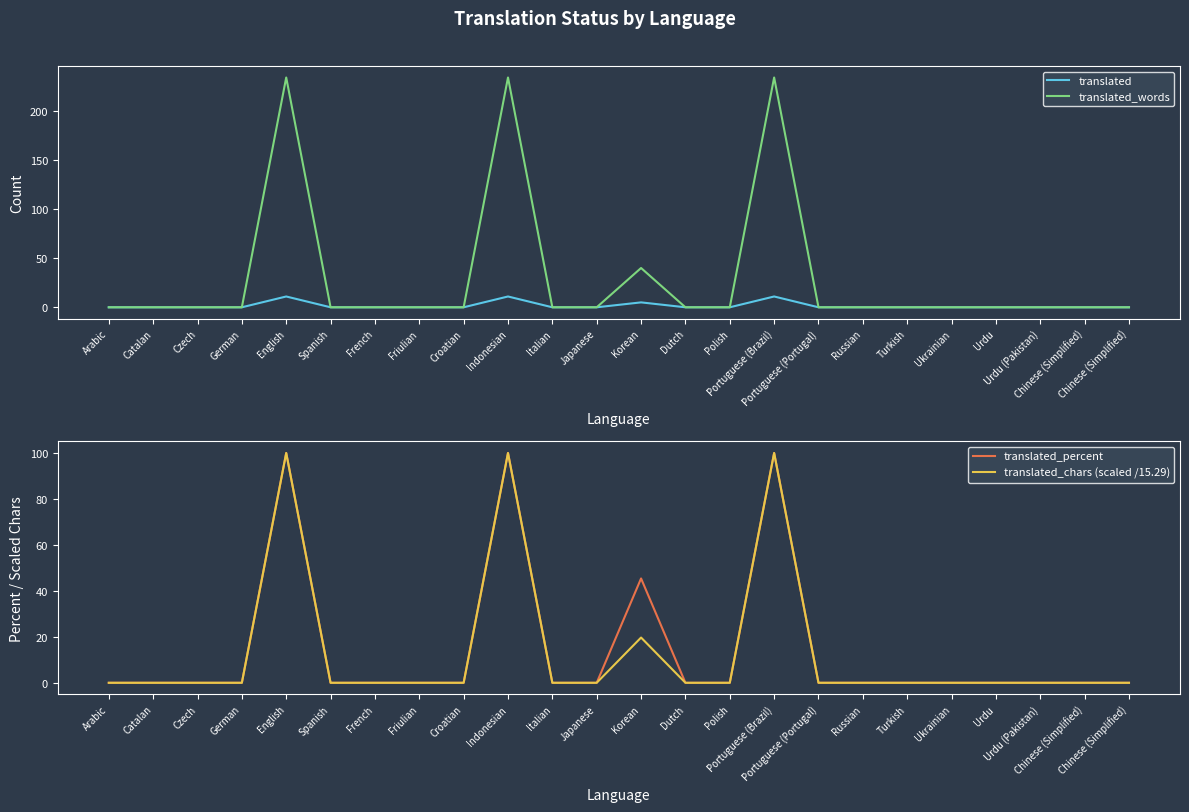

At how many categories does at least one series exceed 87?

3